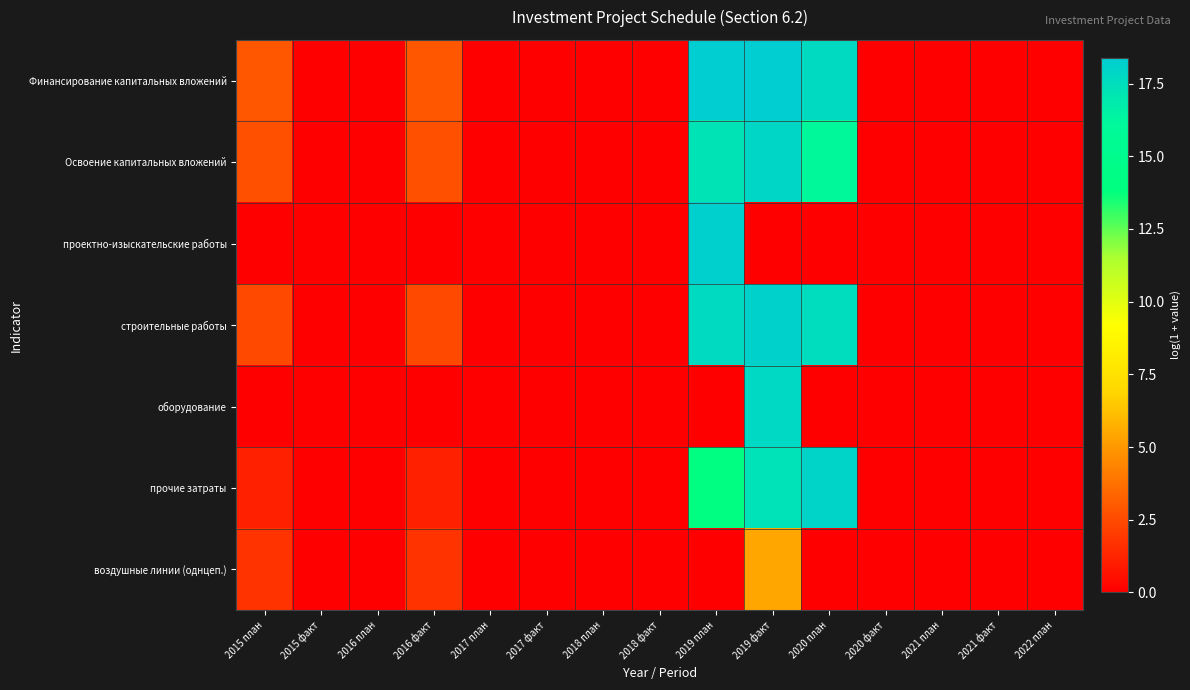

Which label corresponds to the largest value in the chart?

2019 план